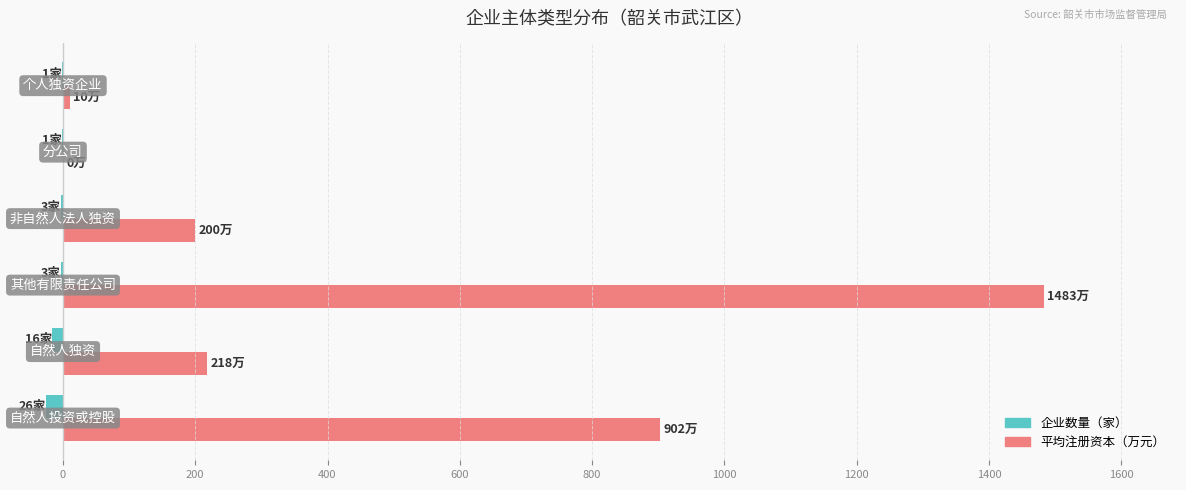

What is the sum of all 平均注册资本（万元） values?

2814.0